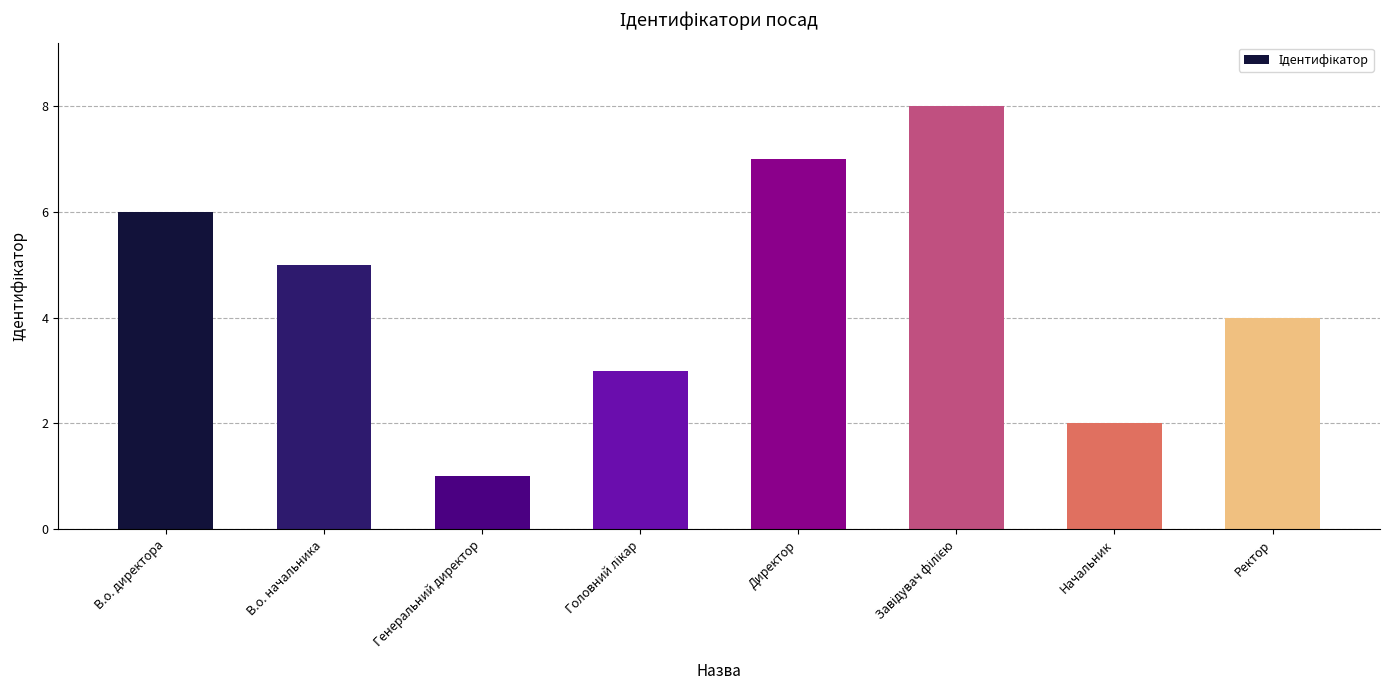

What is the maximum value shown in the chart?

8